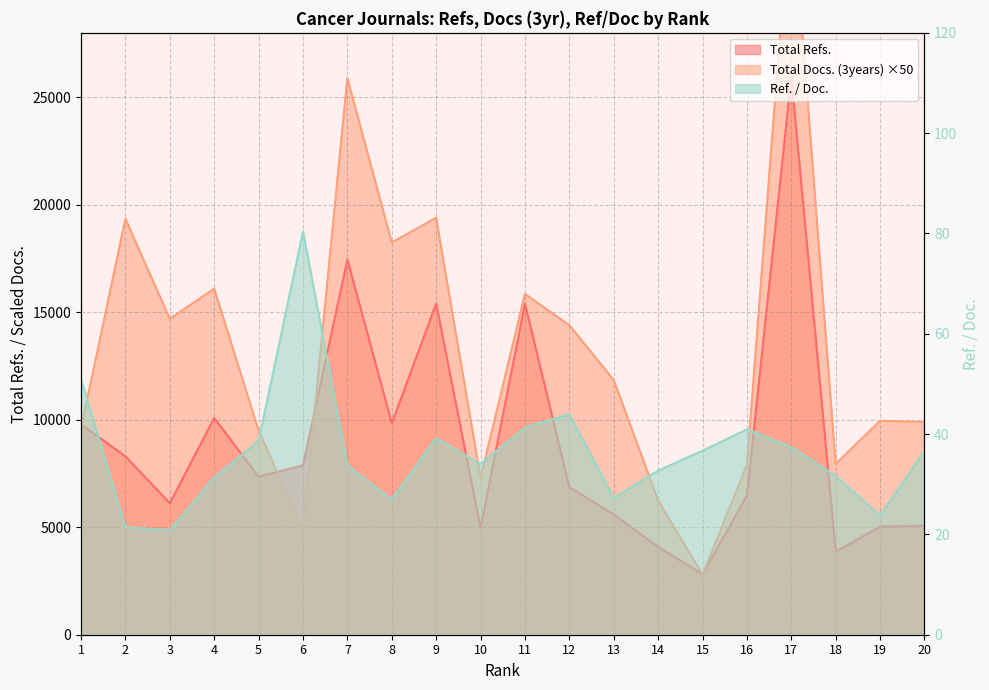

How many lines are shown in the chart?

3